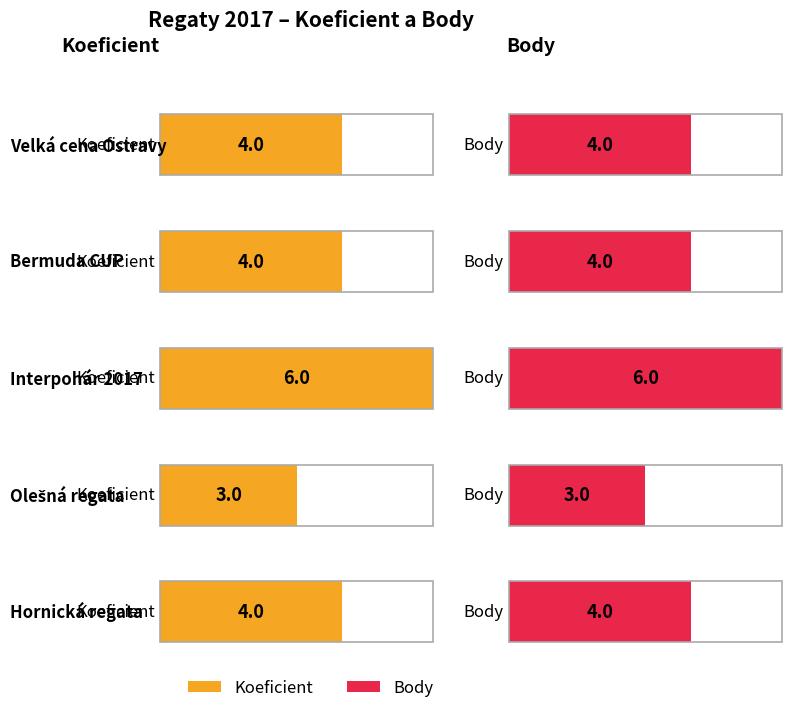

Count the number of categories in the chart.

5